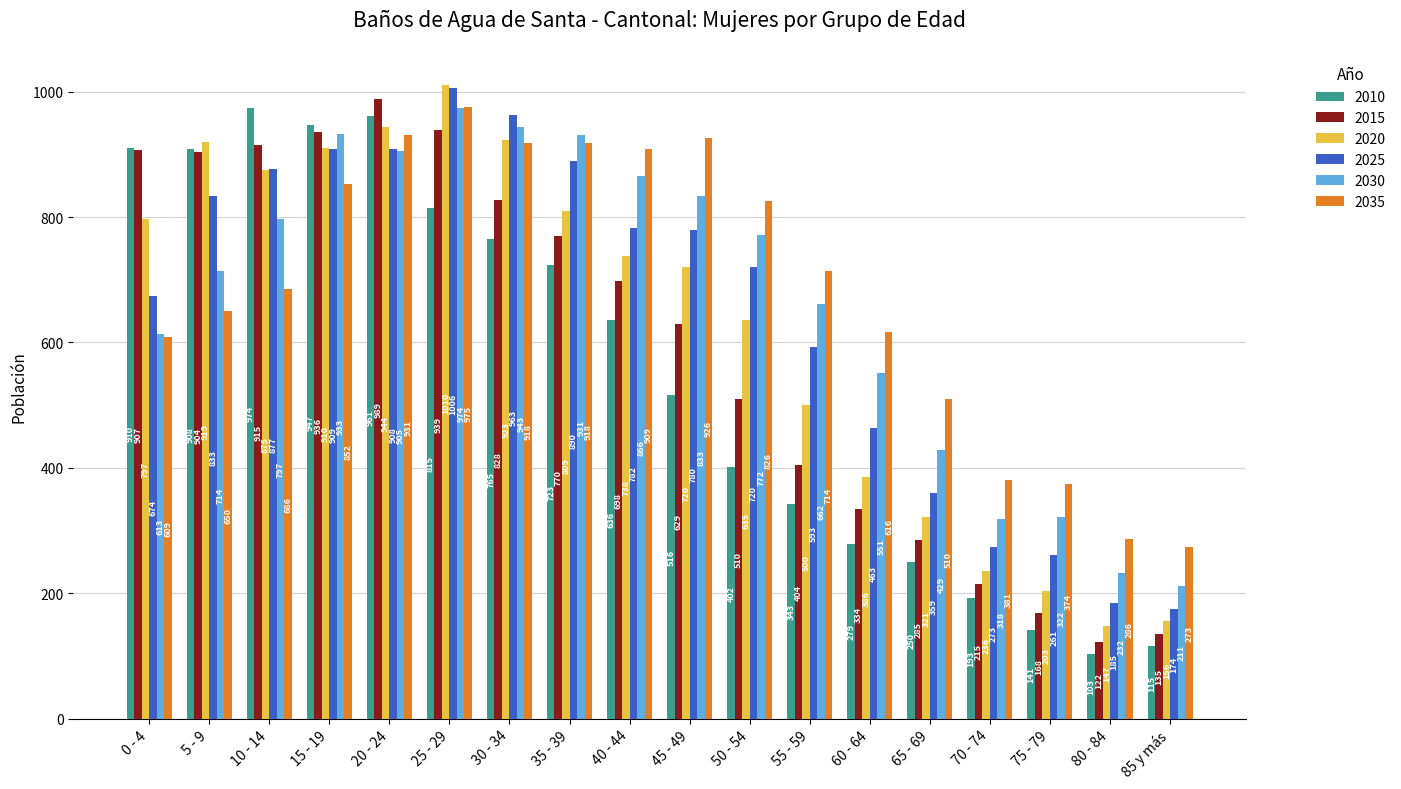

What is the approximate value of 2010 at 25 - 29, to the nearest 10?

820